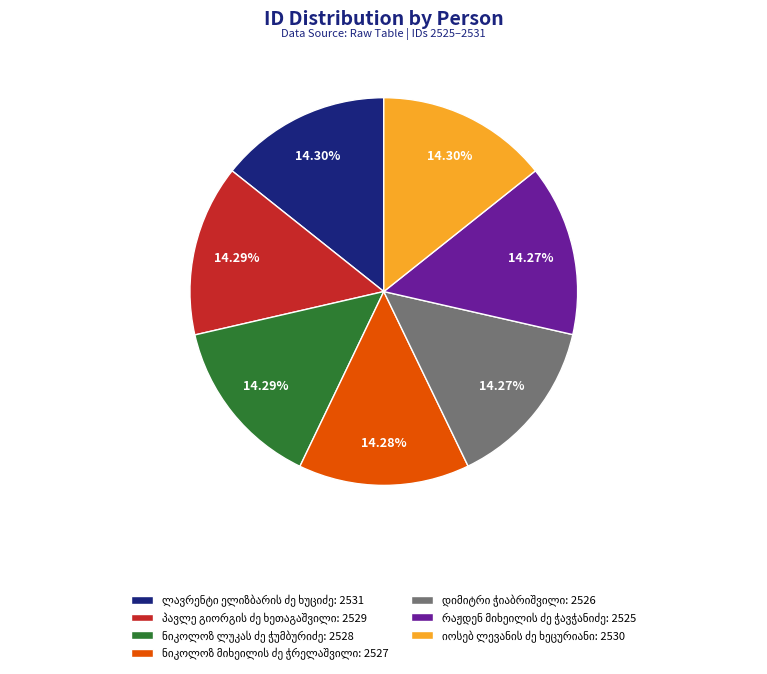

Does any single category account for the majority?

No